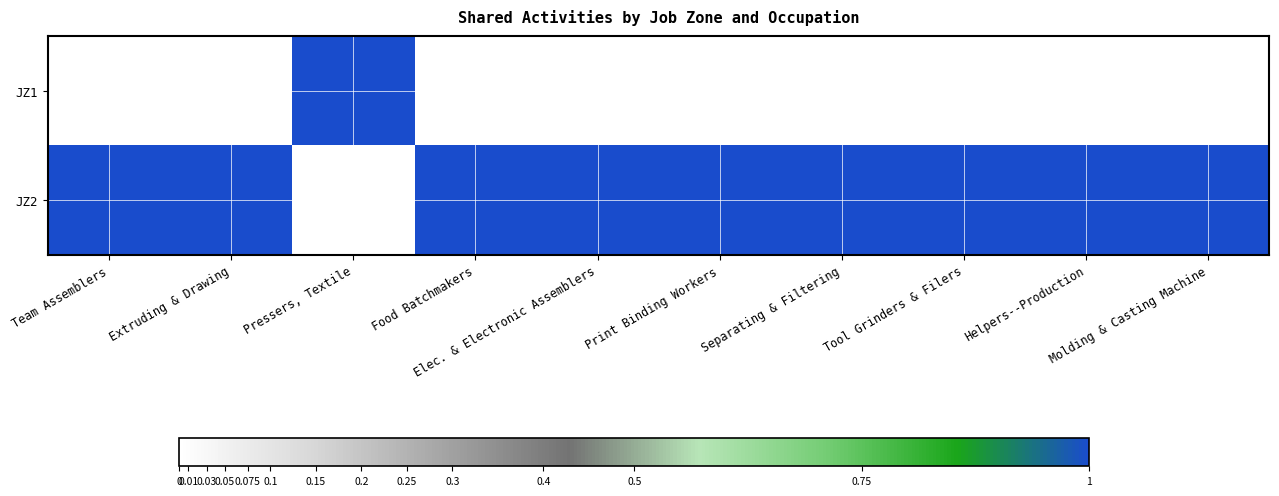

Which series has the largest range (max minus min)?

JZ1